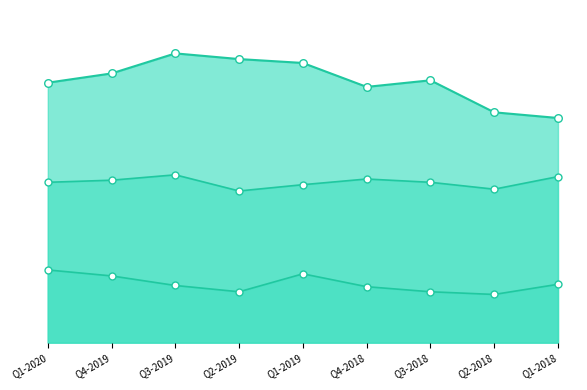

Which series contains the highest Y value?

Net income reported